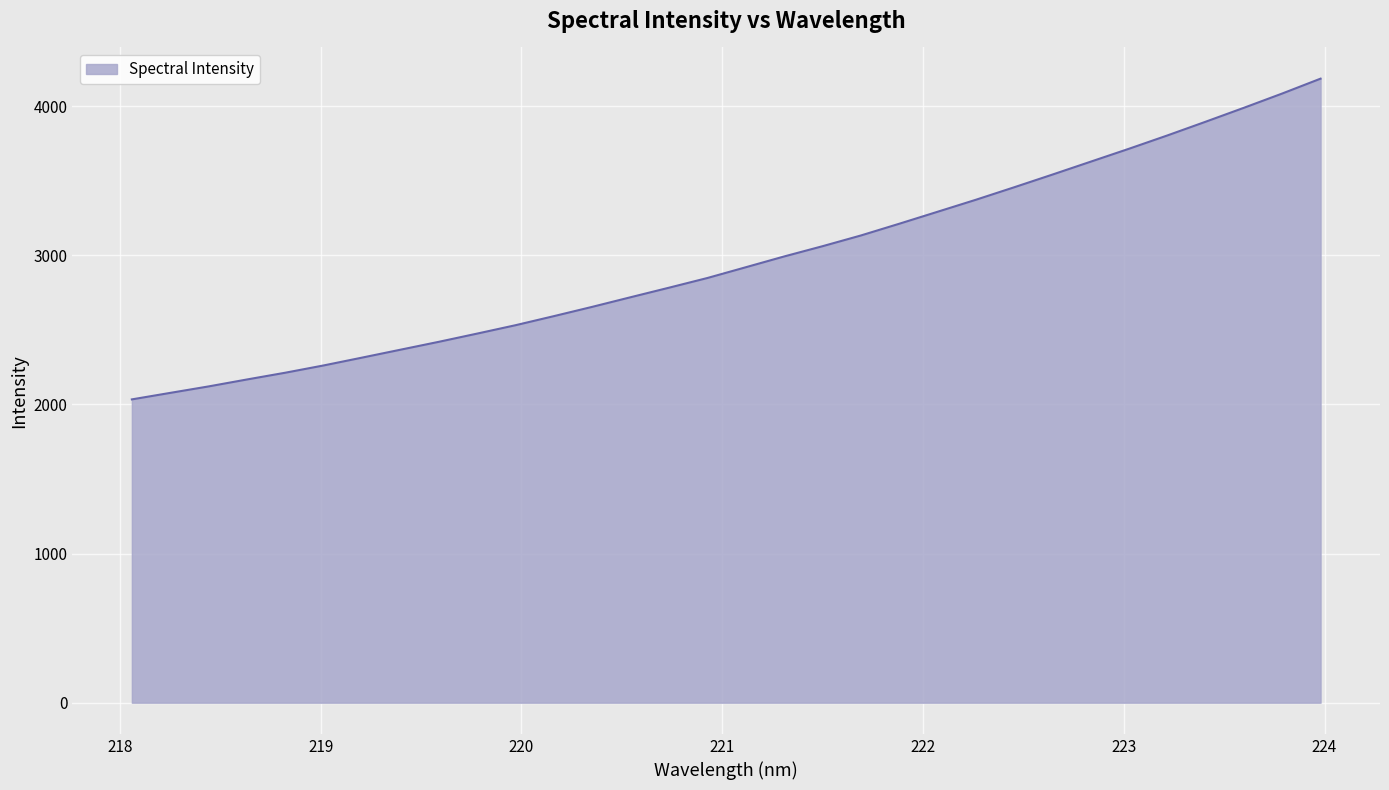

What is the maximum value shown in the chart?

4183.5